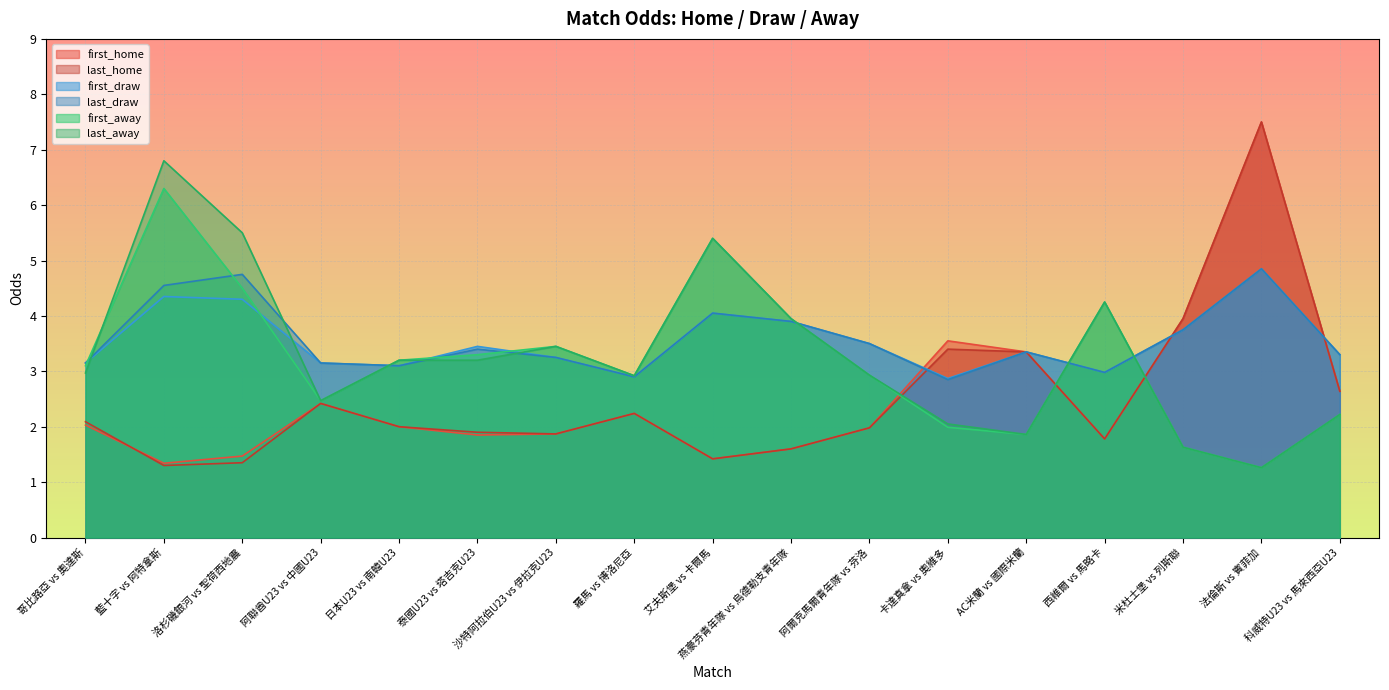

The last_home series shows 7.5 at 法倫斯 vs 賓菲加. True or false?

True